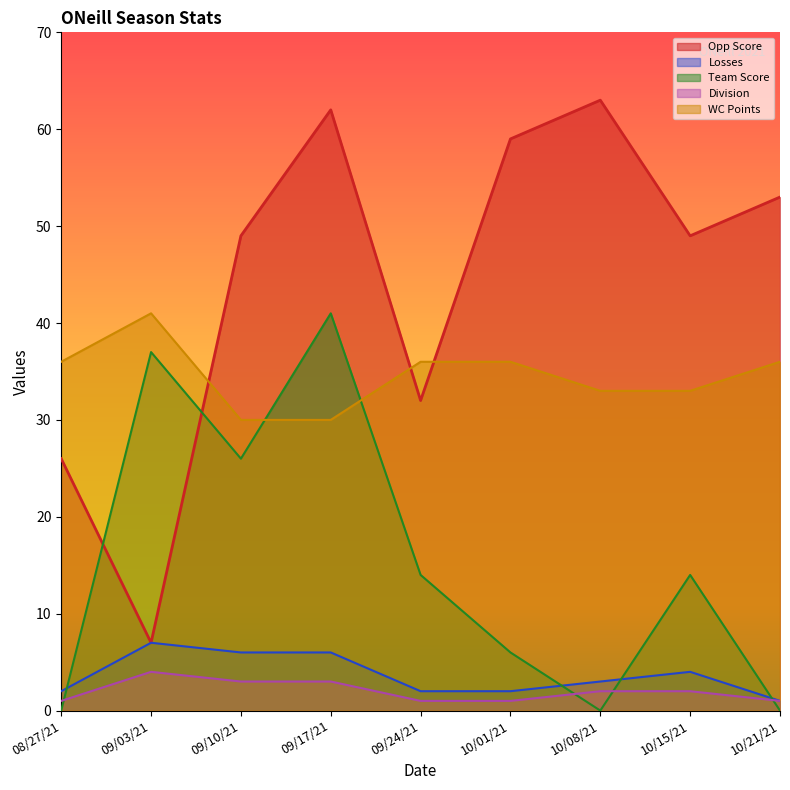

What is the difference between the second highest and minimum values in the Opp Score series?

55